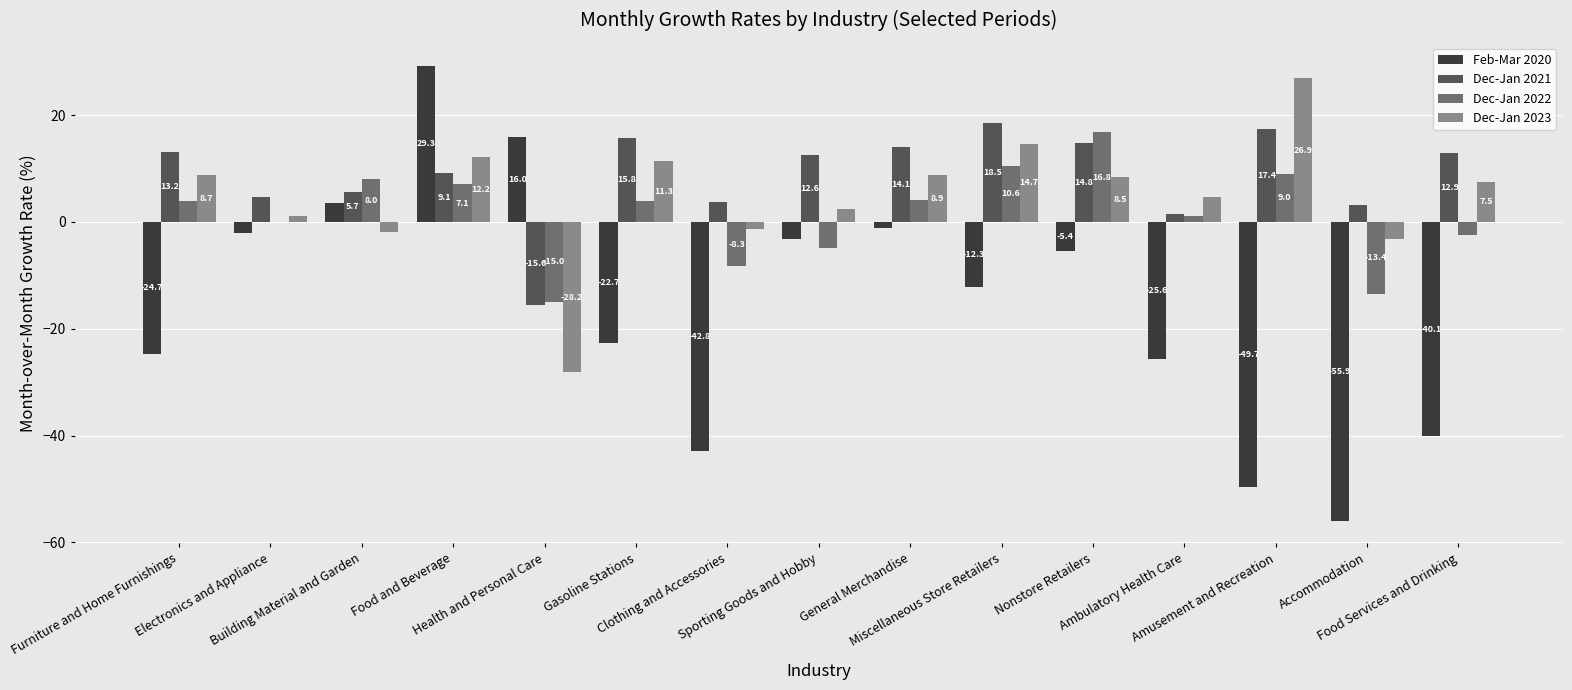

Which series has the largest total across all categories?

Dec-Jan 2021